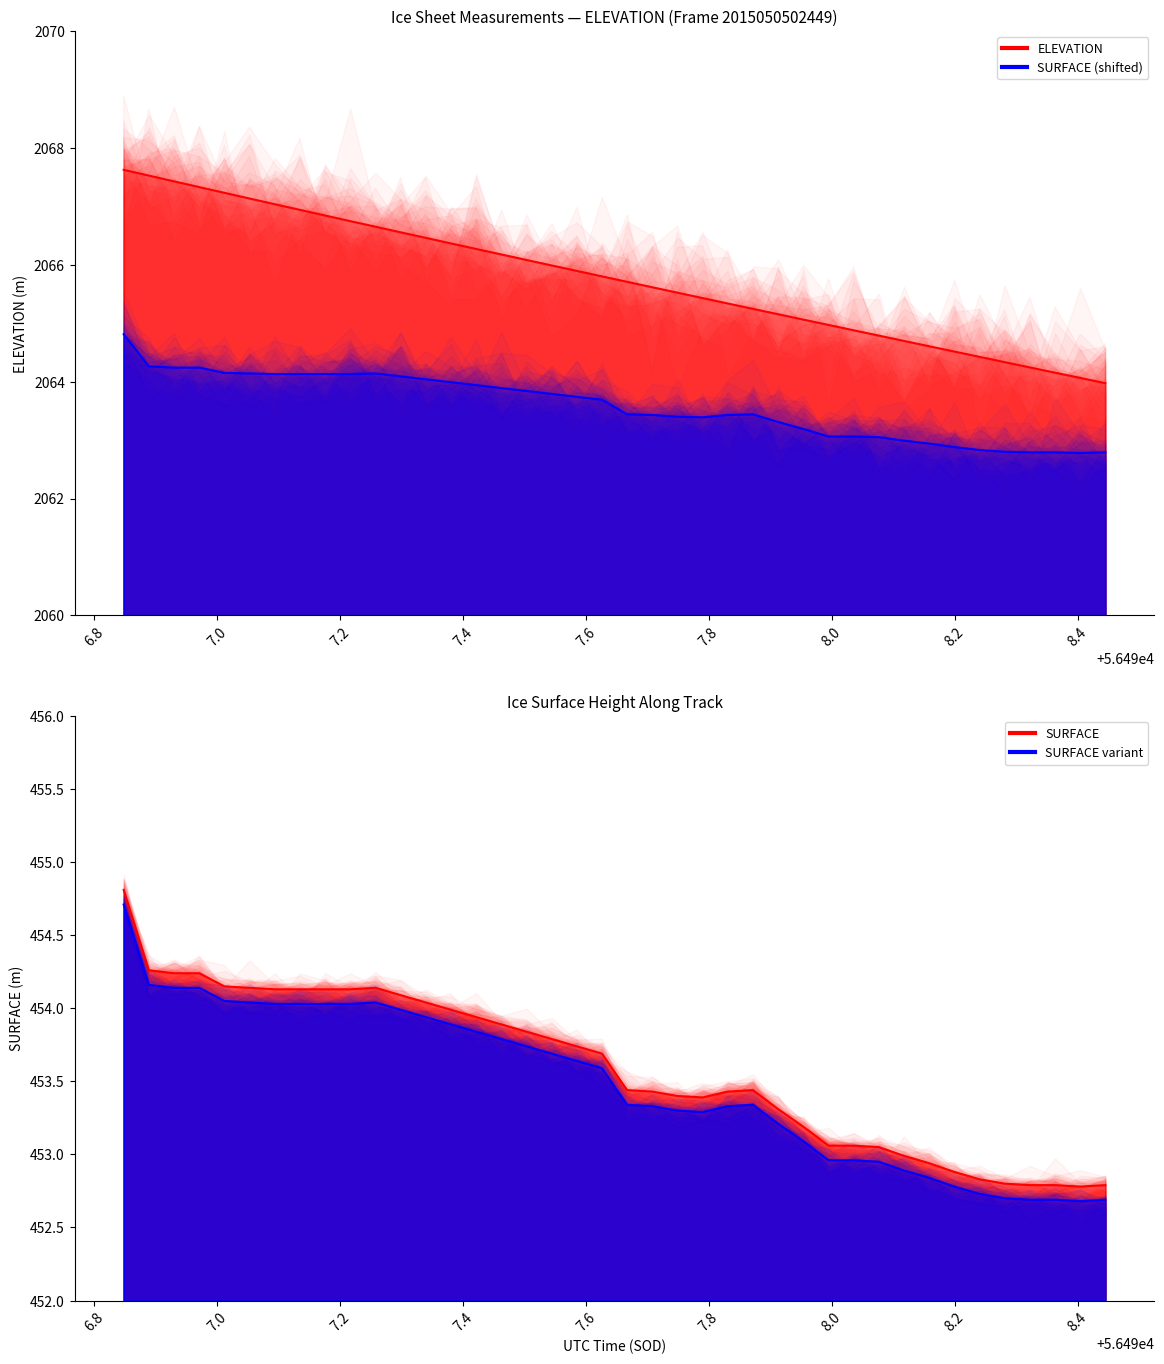

How many categories are shown in the chart?

40